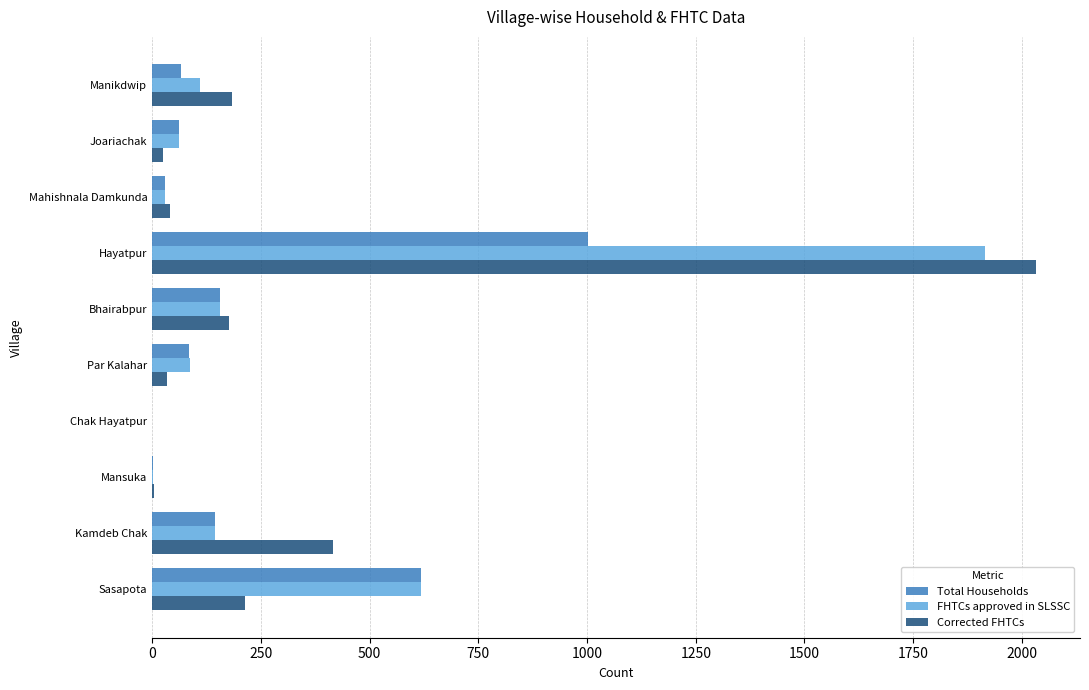

What is the sum of all Total Households values?

2165